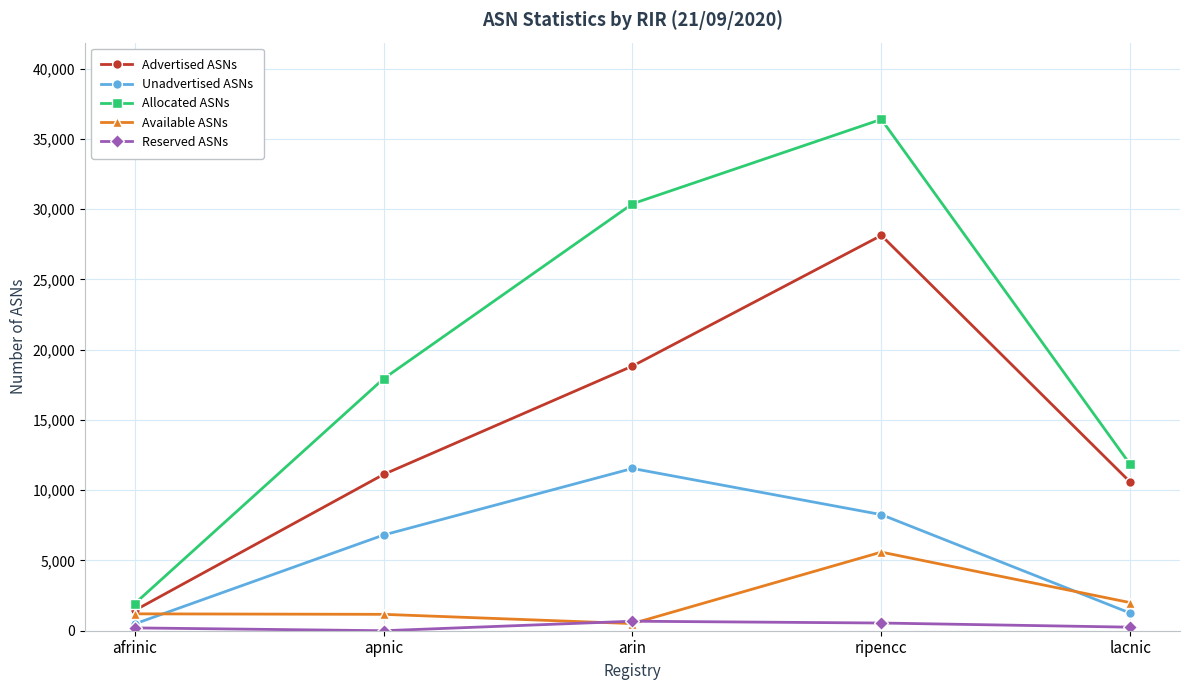

The Advertised ASNs series shows 19783 at apnic. True or false?

False